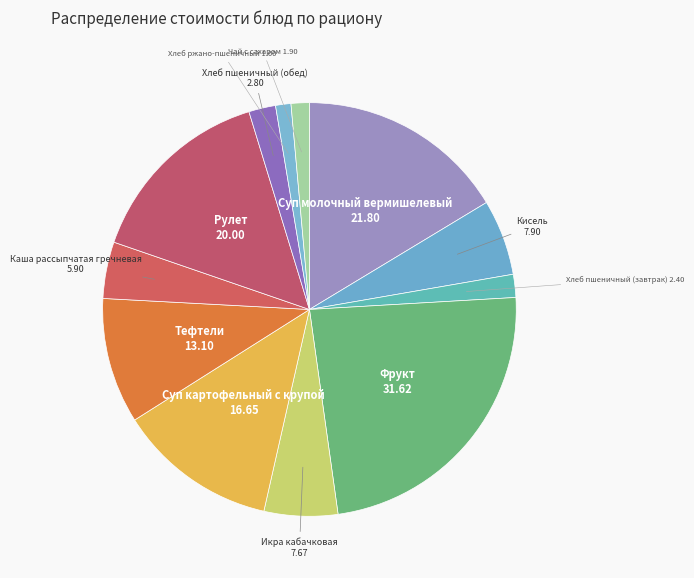

Which slice is the largest?

Фрукт